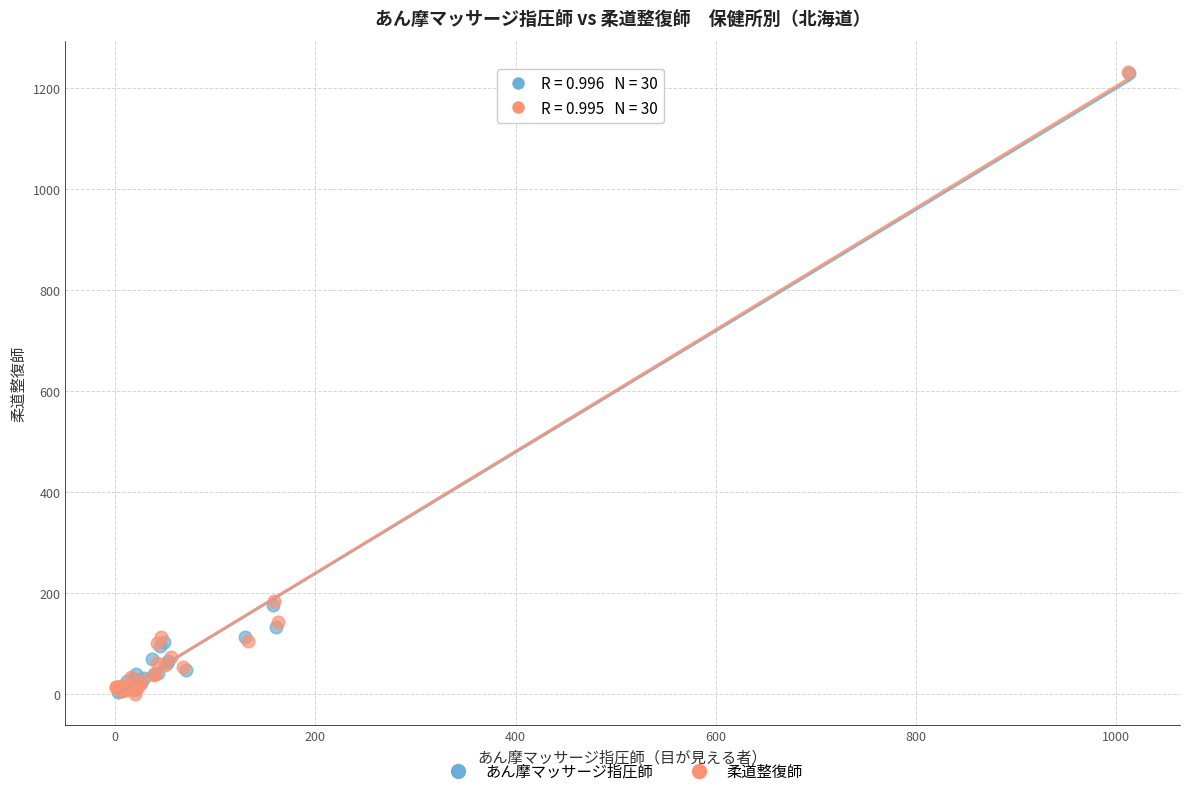

Which series has the largest Y range (max minus min)?

柔道整復師